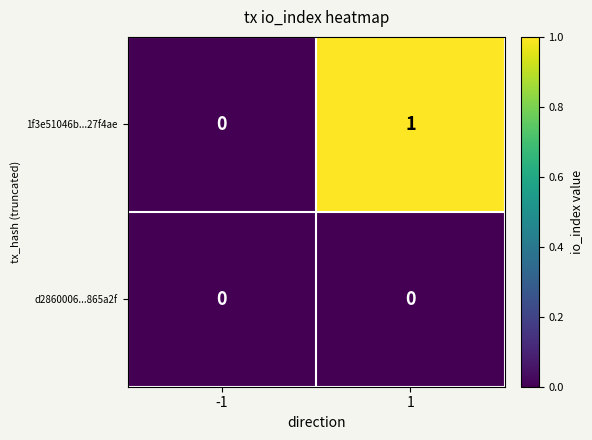

Reading right to left, what are all the values shown in this chart?

1f3e51046b...27f4ae: 1	0
d2860006...865a2f: 0	0